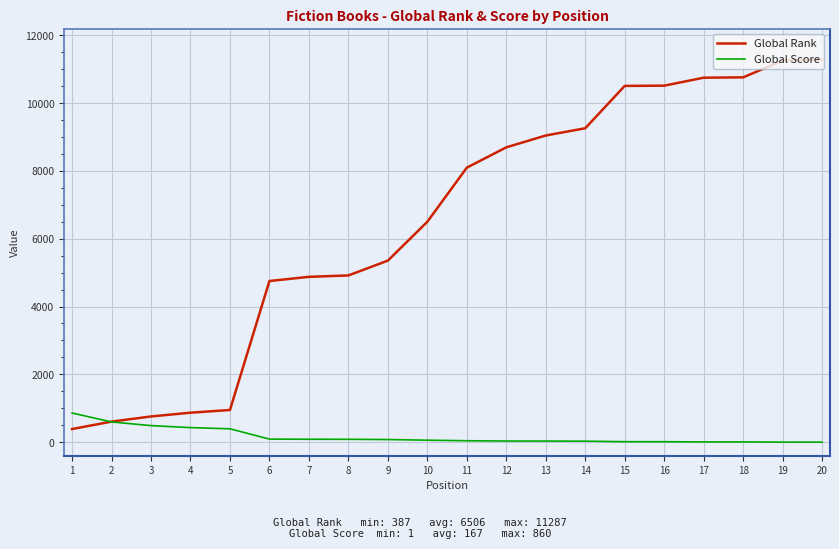

What are all the series names shown in the legend?

Global Rank, Global Score